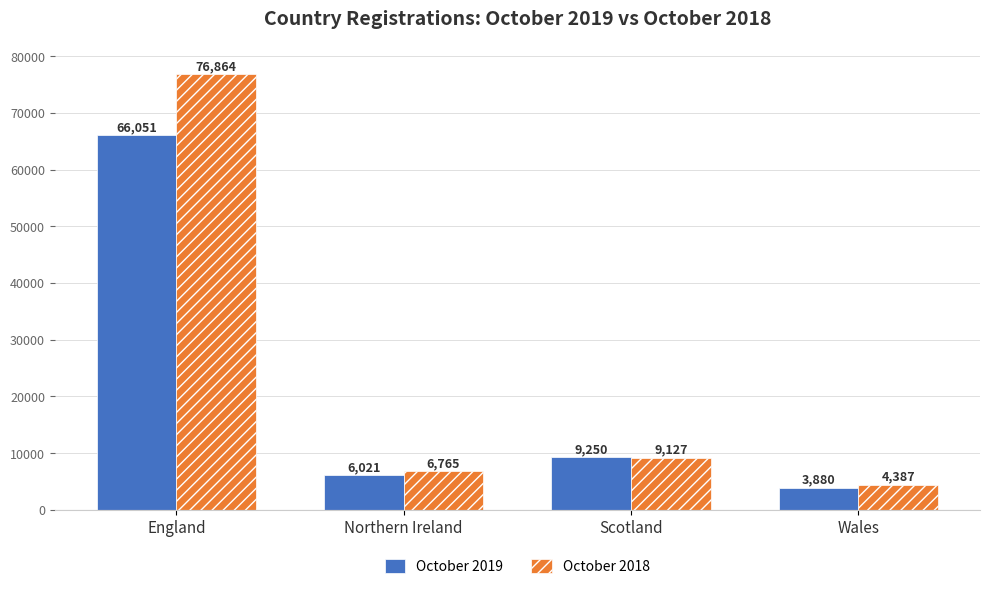

Reading left to right, list all the values displayed in this chart.

October 2019: 66051	6021	9250	3880
October 2018: 76864	6765	9127	4387